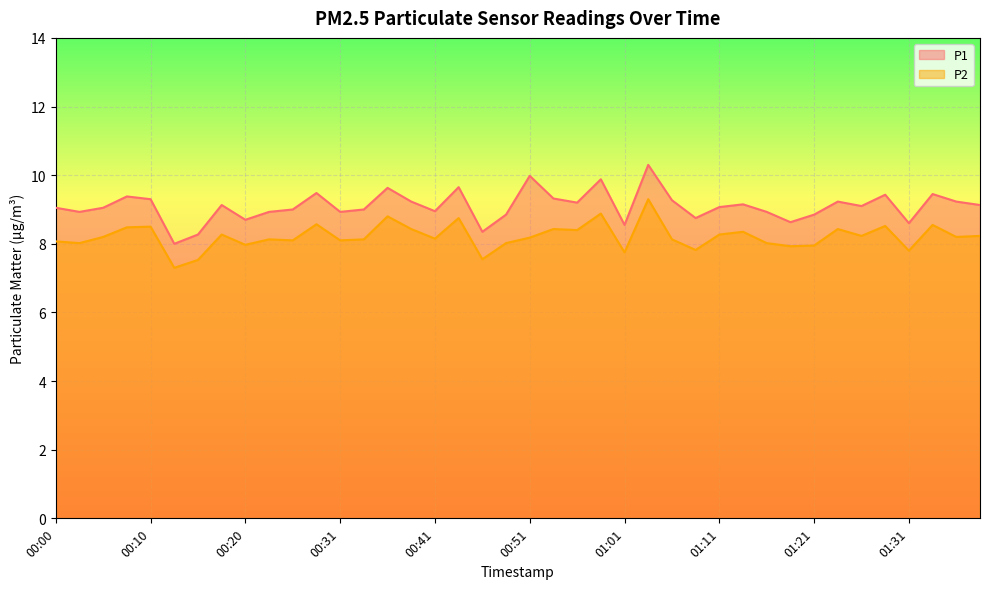

The value of P2 at 00:48 is 8.0. True or false?

True